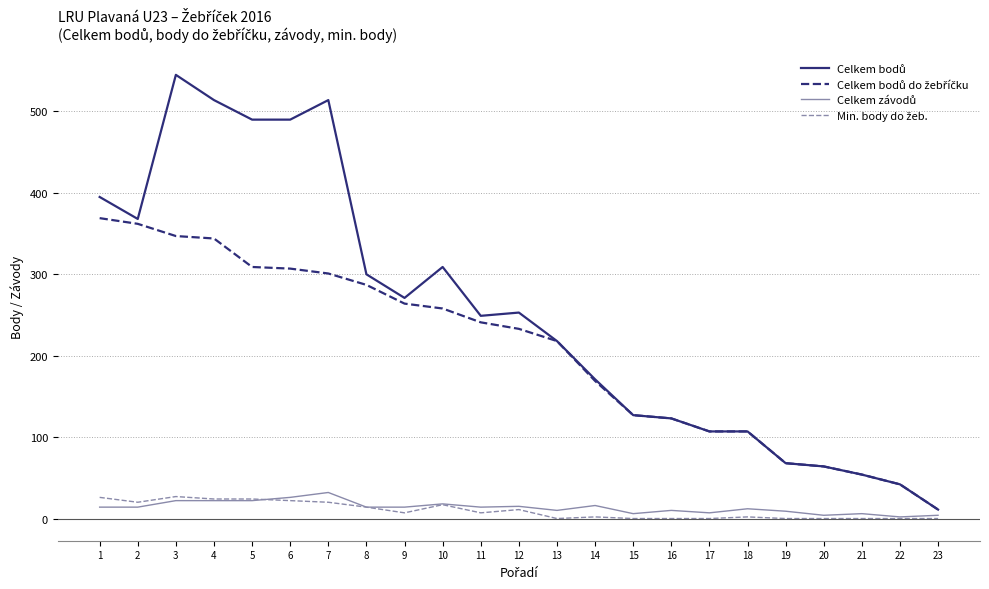

What is the maximum value shown in the chart?

545